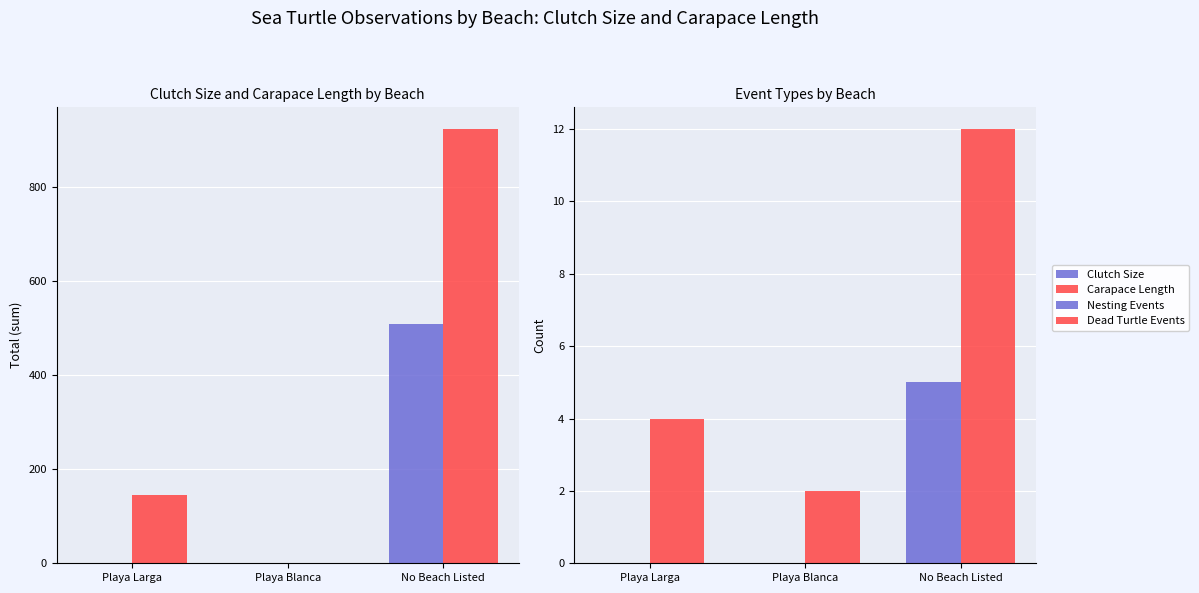

What position from the right is No Beach Listed?

1